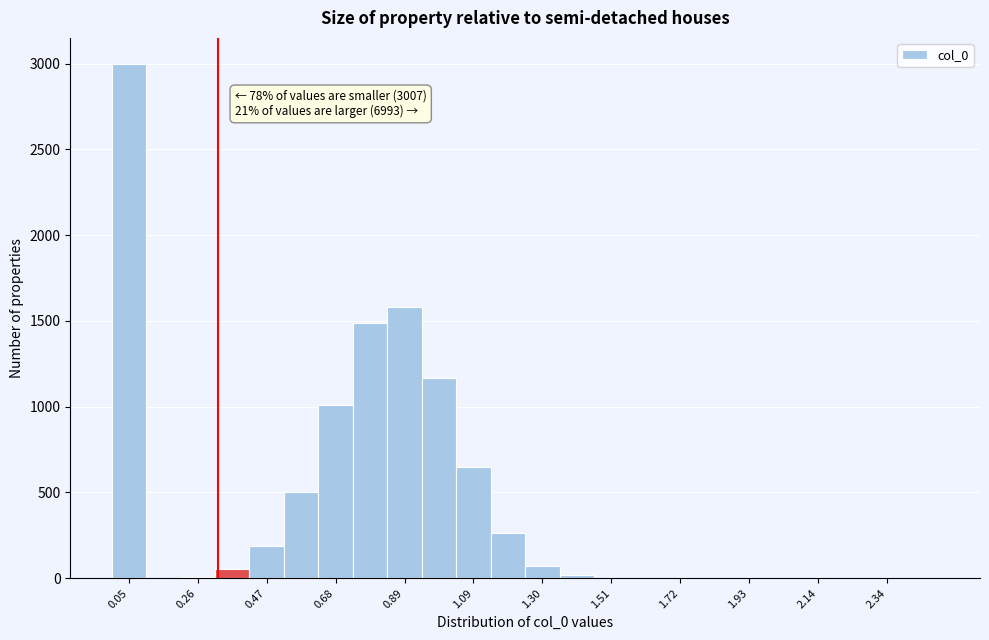

Around what value on the x-axis is the tallest bar? Give the approximate position of its centre, as read against the axis.

0.05